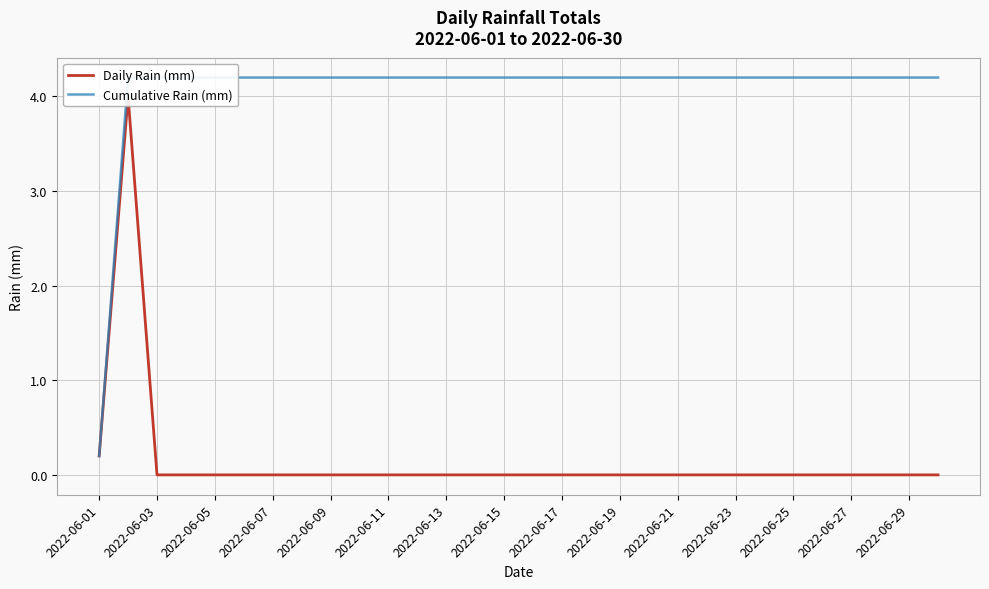

Which category has the highest value in the Cumulative Rain (mm) series?

2022-06-03